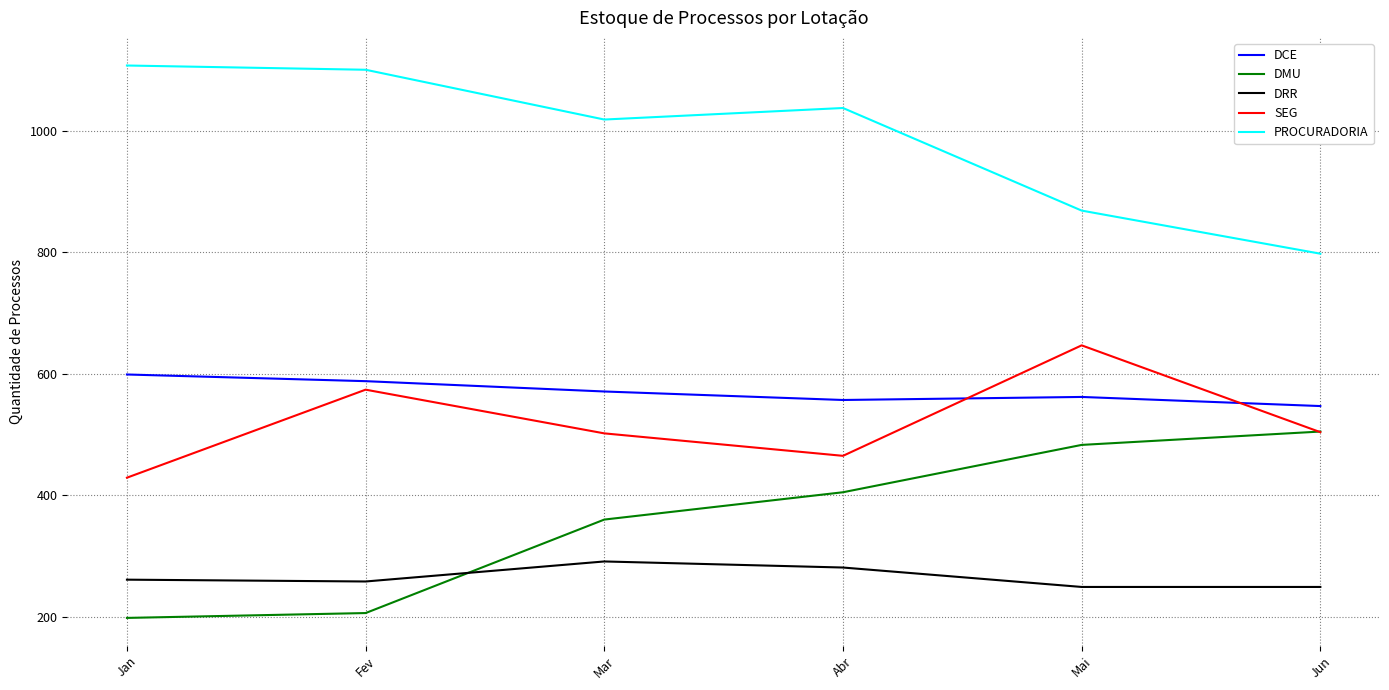

Read the DRR value at Mai.

249